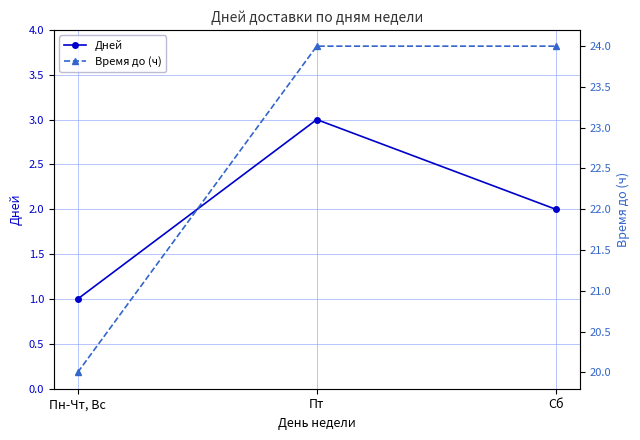

What is the label of the 1st point from the left?

Пн-Чт, Вс